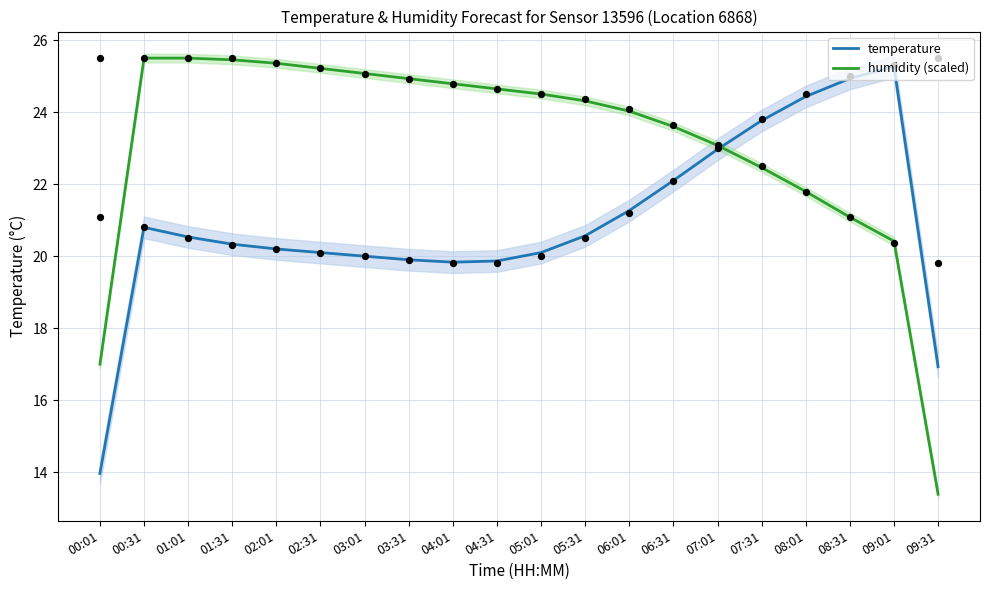

What is the total value across all series at 04:01?

44.6